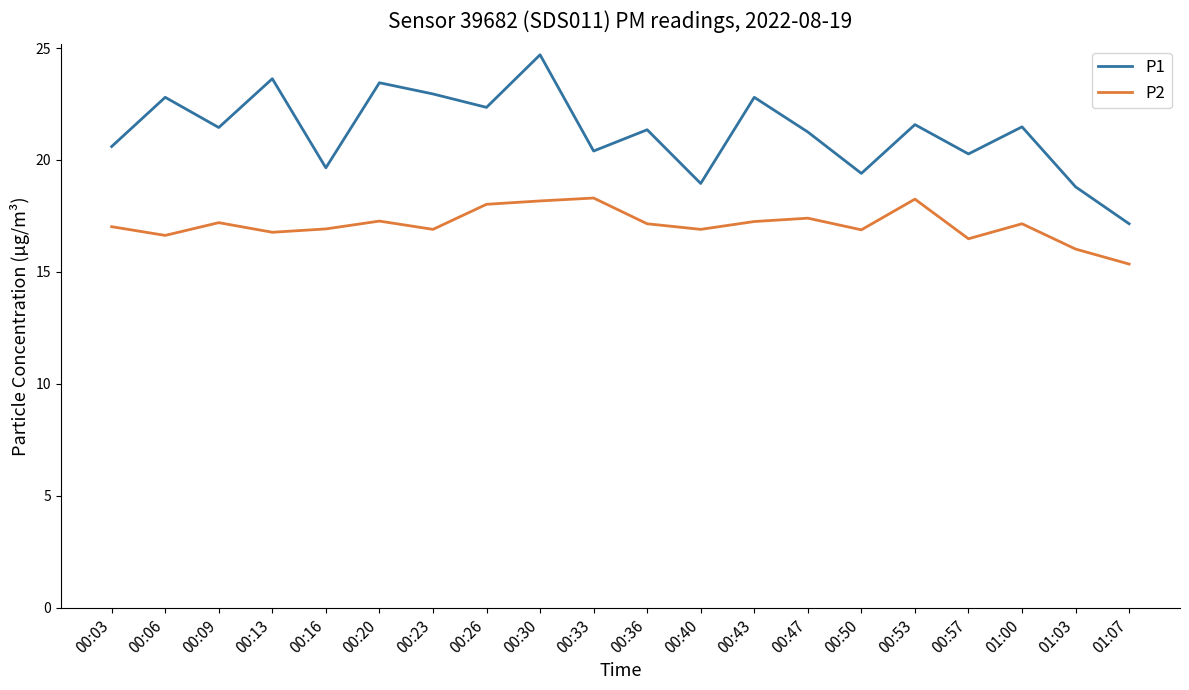

Where is P2 nearest to the value 16?

01:03